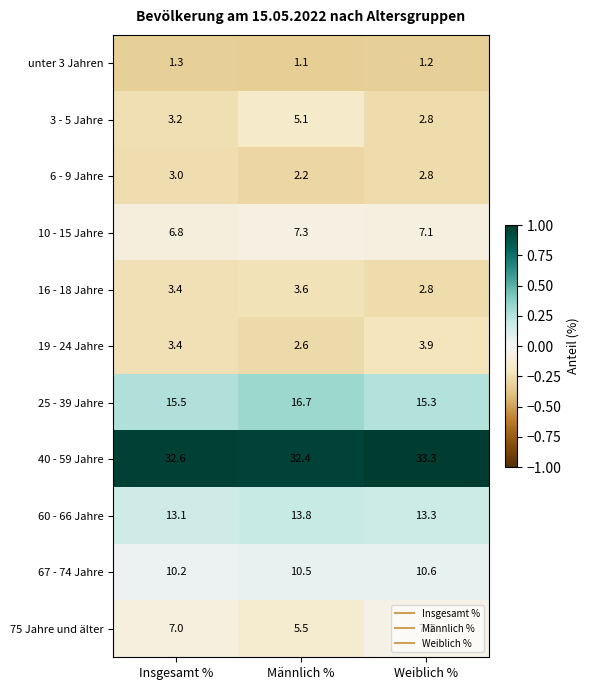

Which series changed the most between Insgesamt % and Männlich %?

3 - 5 Jahre